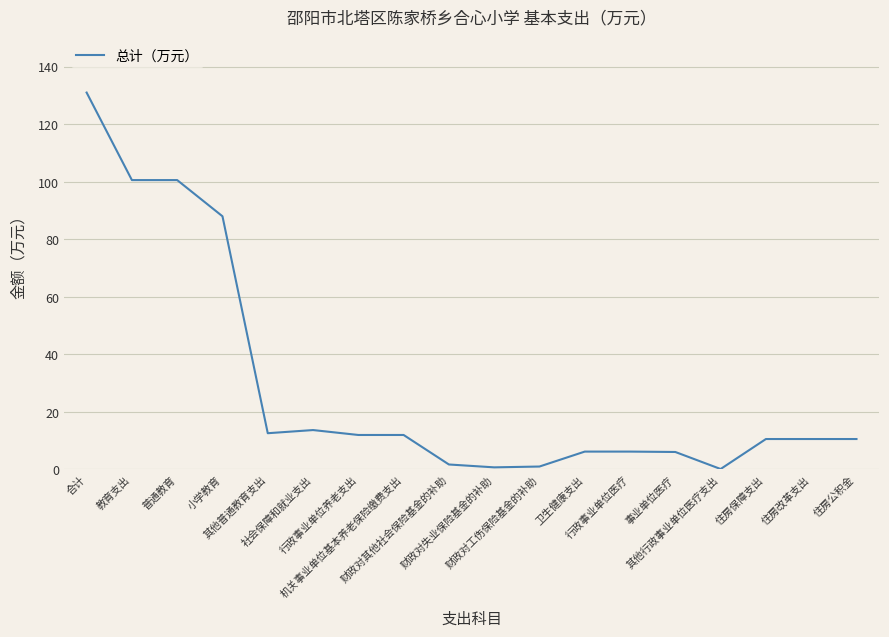

How many lines are shown in the chart?

1